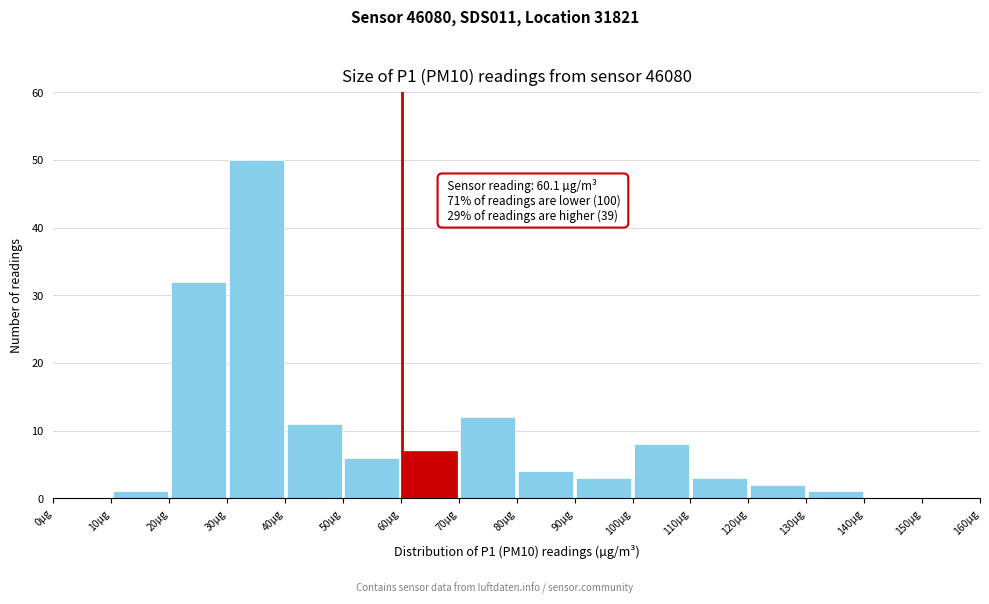

Over which range of the x-axis is the bar tallest?

30 to 40